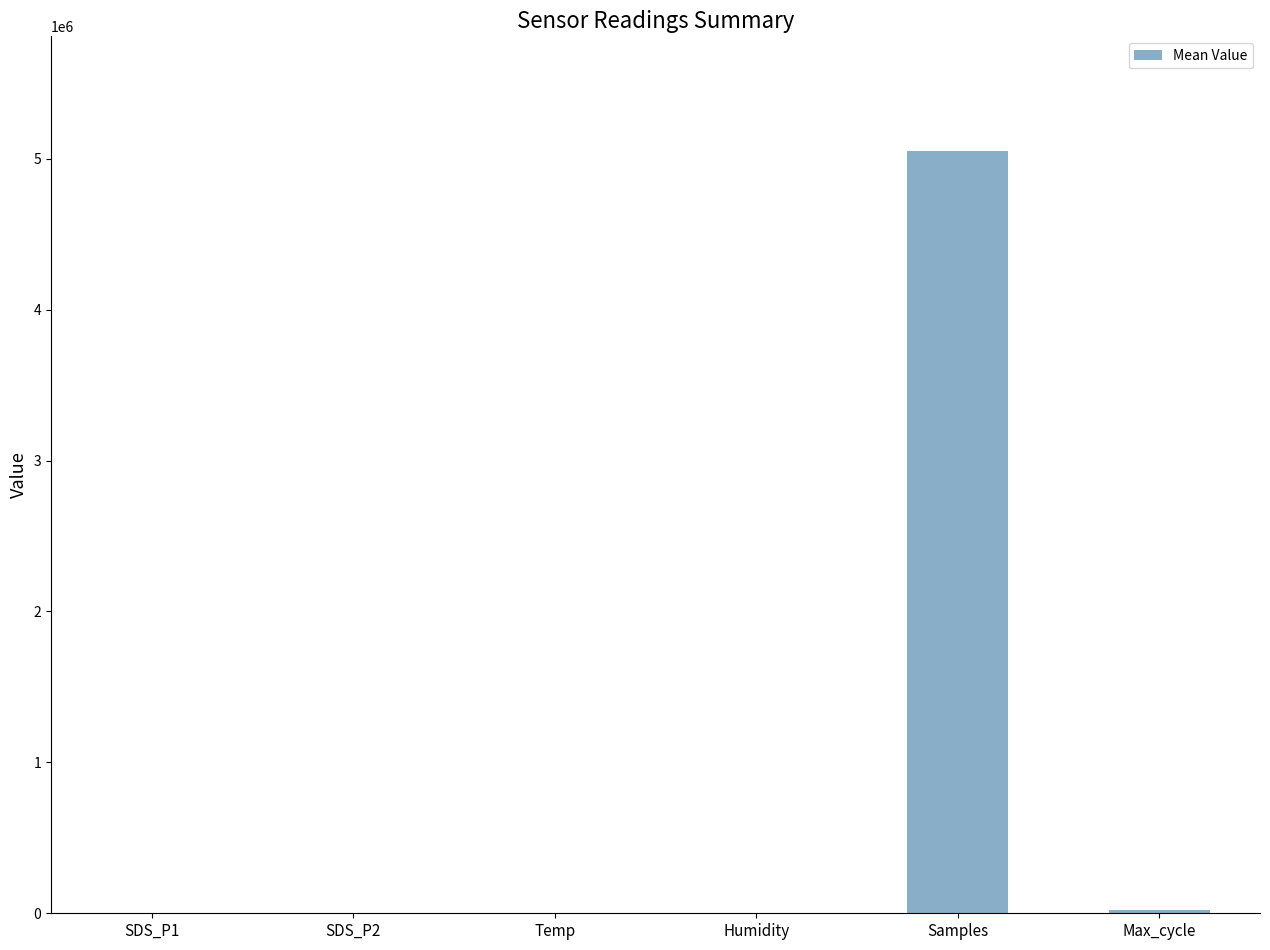

What is the greatest value displayed?

5052576.0